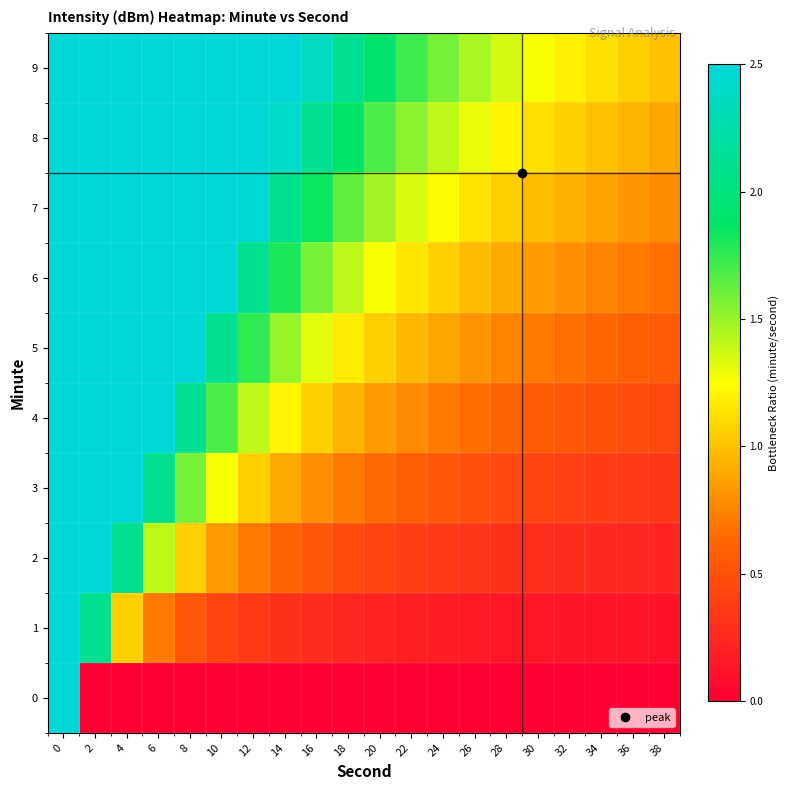

Reading left to right, extract all data points from this chart.

0: 0=10.0	2=0.0	4=0.0	6=0.0	8=0.0	10=0.0	12=0.0	14=0.0	16=0.0	18=0.0	20=0.0	22=0.0	24=0.0	26=0.0	28=0.0	30=0.0	32=0.0	34=0.0	36=0.0	38=0.0
1: 0=10.0	2=2.1	4=1.1	6=0.7	8=0.5	10=0.4	12=0.4	14=0.3	16=0.3	18=0.2	20=0.2	22=0.2	24=0.2	26=0.2	28=0.2	30=0.1	32=0.1	34=0.1	36=0.1	38=0.1
2: 0=10.0	2=4.2	4=2.1	6=1.4	8=1.1	10=0.8	12=0.7	14=0.6	16=0.5	18=0.5	20=0.4	22=0.4	24=0.4	26=0.3	28=0.3	30=0.3	32=0.3	34=0.2	36=0.2	38=0.2
3: 0=10.0	2=6.3	4=3.2	6=2.1	8=1.6	10=1.3	12=1.1	14=0.9	16=0.8	18=0.7	20=0.6	22=0.6	24=0.5	26=0.5	28=0.5	30=0.4	32=0.4	34=0.4	36=0.4	38=0.3
4: 0=10.0	2=8.4	4=4.2	6=2.8	8=2.1	10=1.7	12=1.4	14=1.2	16=1.1	18=0.9	20=0.8	22=0.8	24=0.7	26=0.6	28=0.6	30=0.6	32=0.5	34=0.5	36=0.5	38=0.4
5: 0=10.0	2=10.6	4=5.3	6=3.5	8=2.6	10=2.1	12=1.8	14=1.5	16=1.3	18=1.2	20=1.1	22=1.0	24=0.9	26=0.8	28=0.8	30=0.7	32=0.7	34=0.6	36=0.6	38=0.6
6: 0=10.0	2=12.7	4=6.3	6=4.2	8=3.2	10=2.5	12=2.1	14=1.8	16=1.6	18=1.4	20=1.3	22=1.2	24=1.1	26=1.0	28=0.9	30=0.8	32=0.8	34=0.7	36=0.7	38=0.7
7: 0=10.0	2=14.8	4=7.4	6=4.9	8=3.7	10=3.0	12=2.5	14=2.1	16=1.8	18=1.6	20=1.5	22=1.3	24=1.2	26=1.1	28=1.1	30=1.0	32=0.9	34=0.9	36=0.8	38=0.8
8: 0=10.0	2=16.9	4=8.4	6=5.6	8=4.2	10=3.4	12=2.8	14=2.4	16=2.1	18=1.9	20=1.7	22=1.5	24=1.4	26=1.3	28=1.2	30=1.1	32=1.1	34=1.0	36=0.9	38=0.9
9: 0=10.0	2=19.0	4=9.5	6=6.3	8=4.8	10=3.8	12=3.2	14=2.7	16=2.4	18=2.1	20=1.9	22=1.7	24=1.6	26=1.5	28=1.4	30=1.3	32=1.2	34=1.1	36=1.1	38=1.0